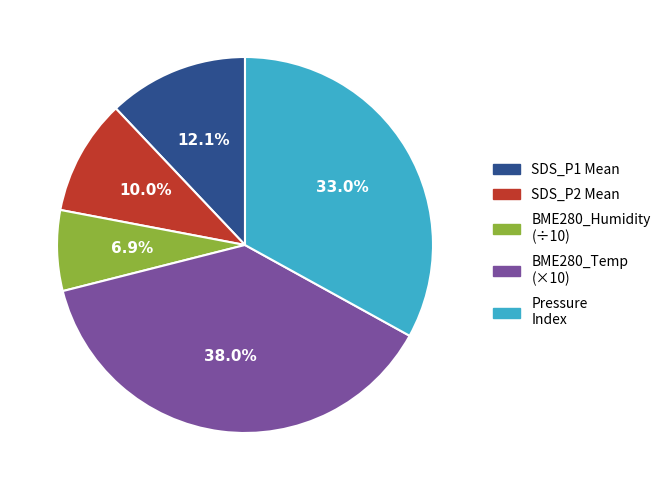

Does any single category account for the majority?

No